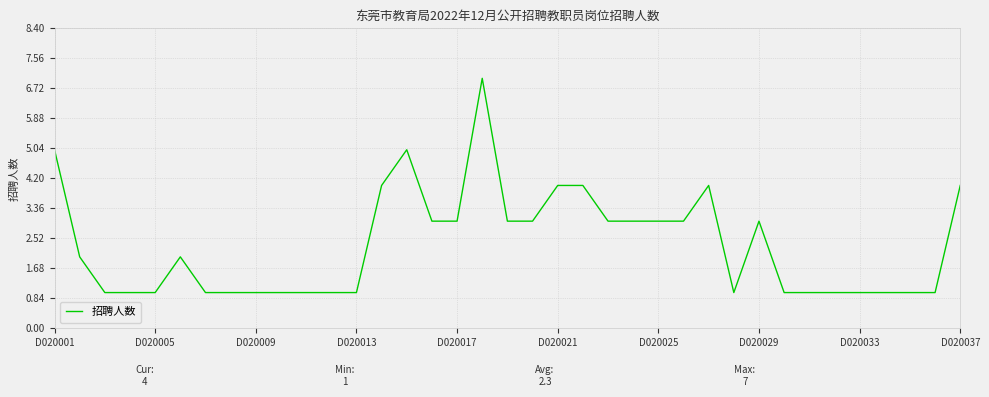

How many values are below 2?

18